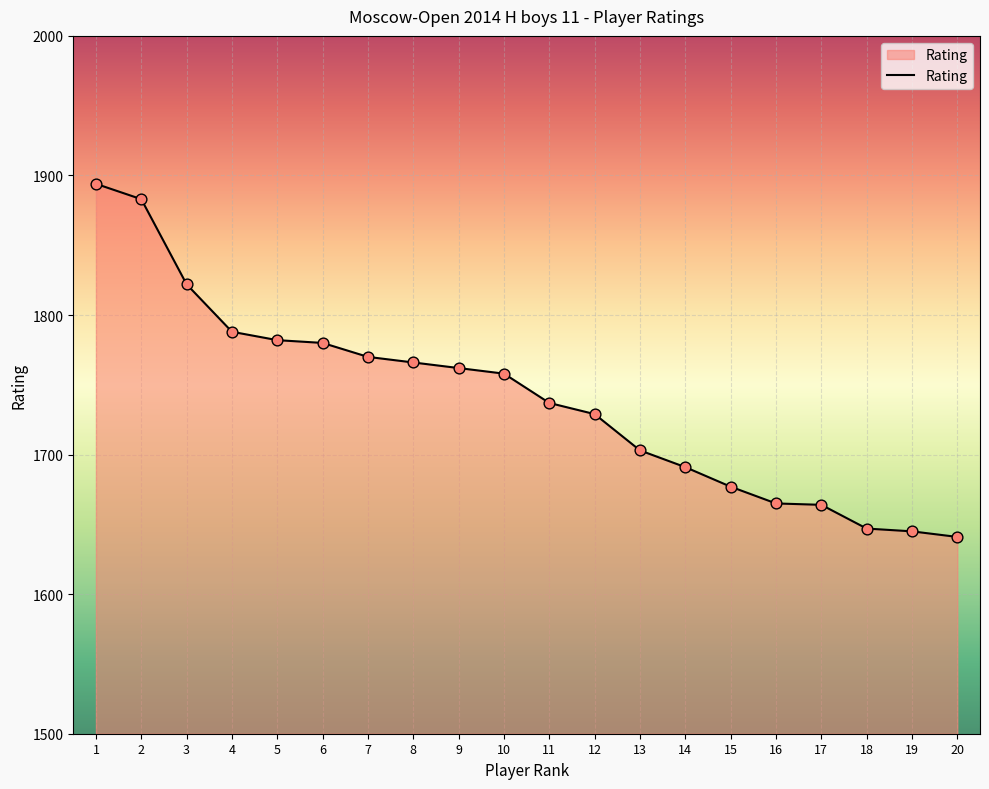

Which has a higher value, 18 or 4?

4